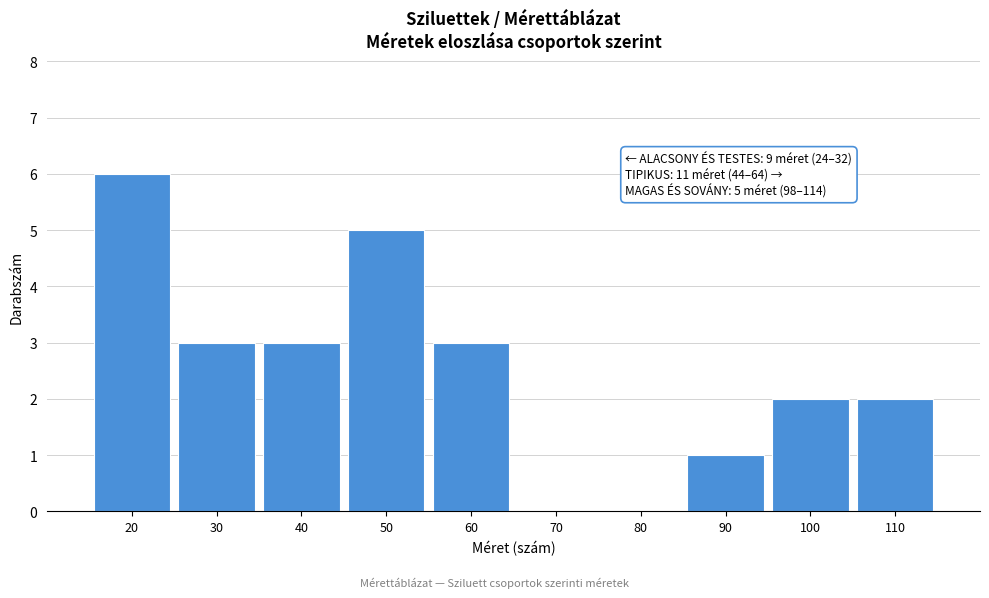

Reading left to right, what are all the values shown in this chart?

20=6	30=3	40=3	50=5	60=3	70=0	80=0	90=1	100=2	110=2